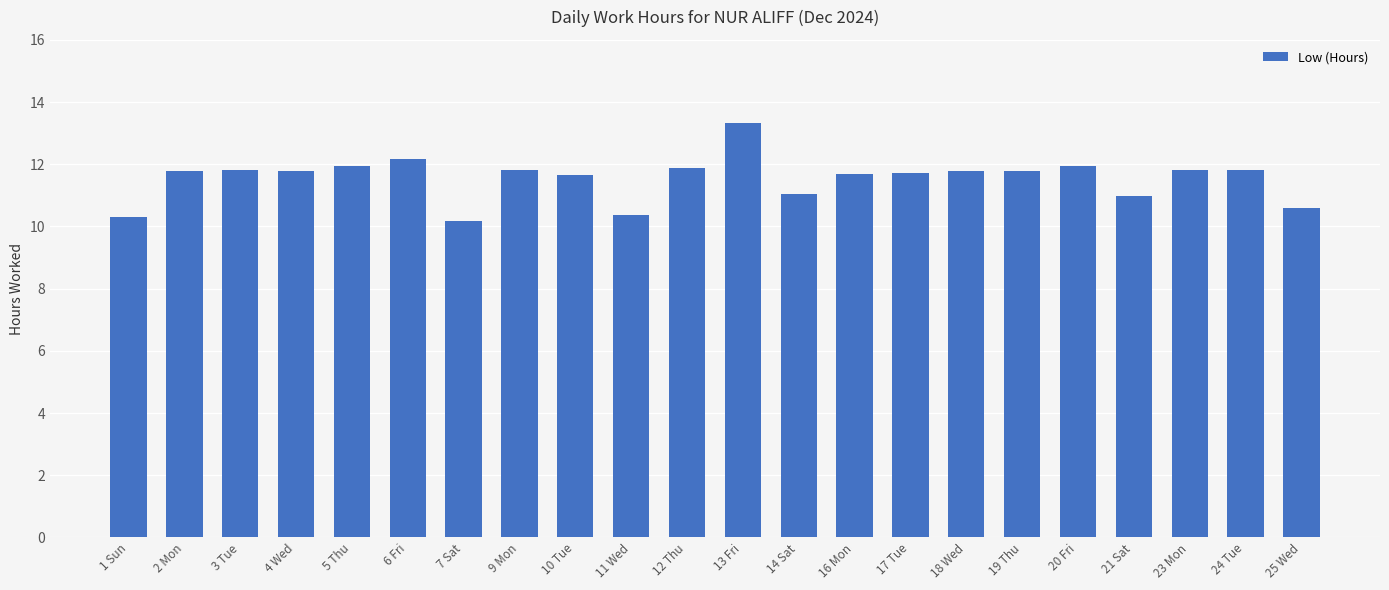

What is the ratio of the value at 10 Tue to the value at 11 Wed?

1.1